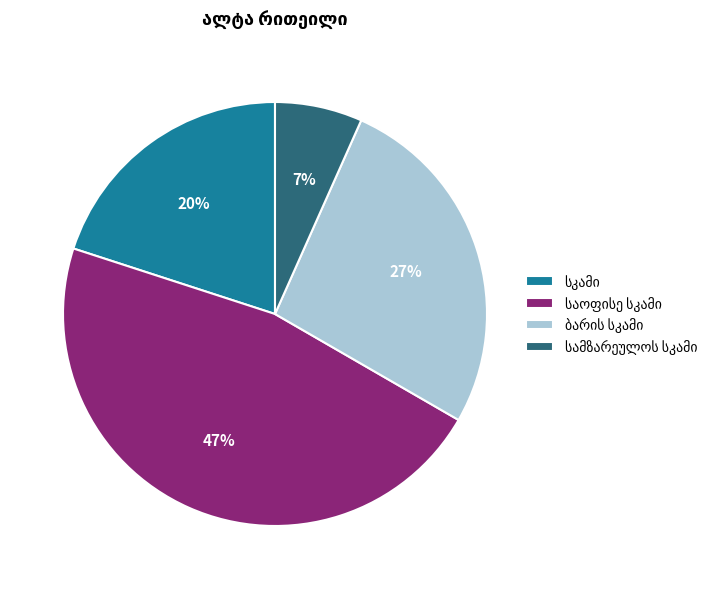

To the nearest percent, what is the average slice percentage?

25%